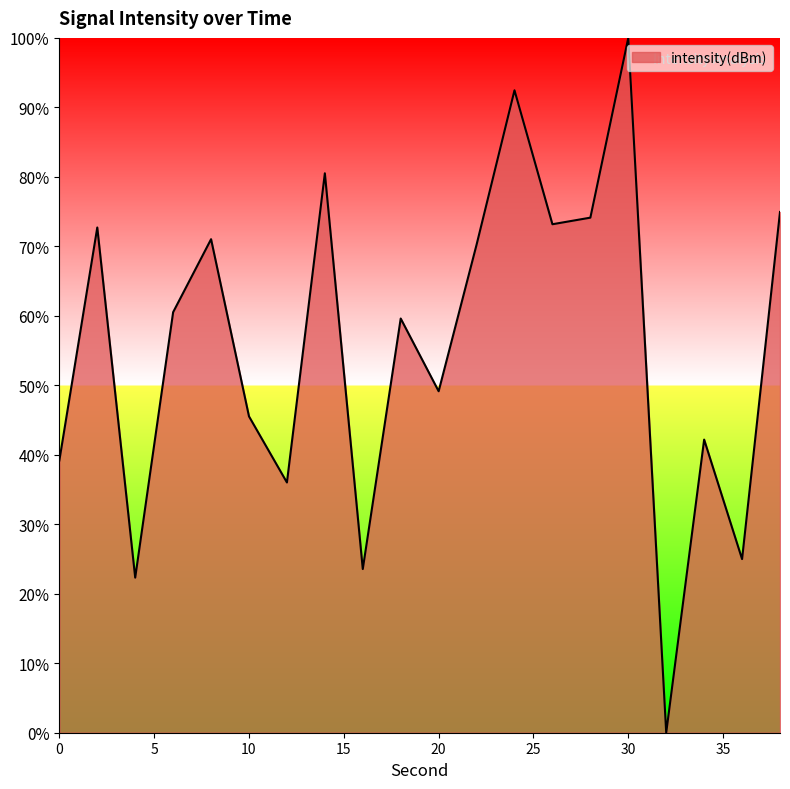

What is the difference between the maximum and minimum values?

100.0